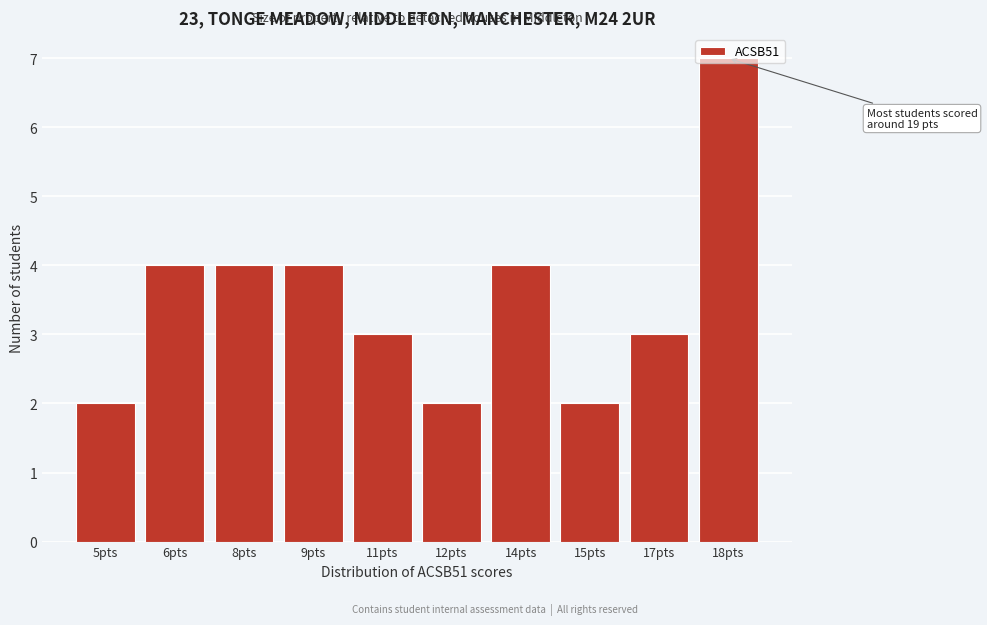

Which label corresponds to the largest value in the chart?

18pts